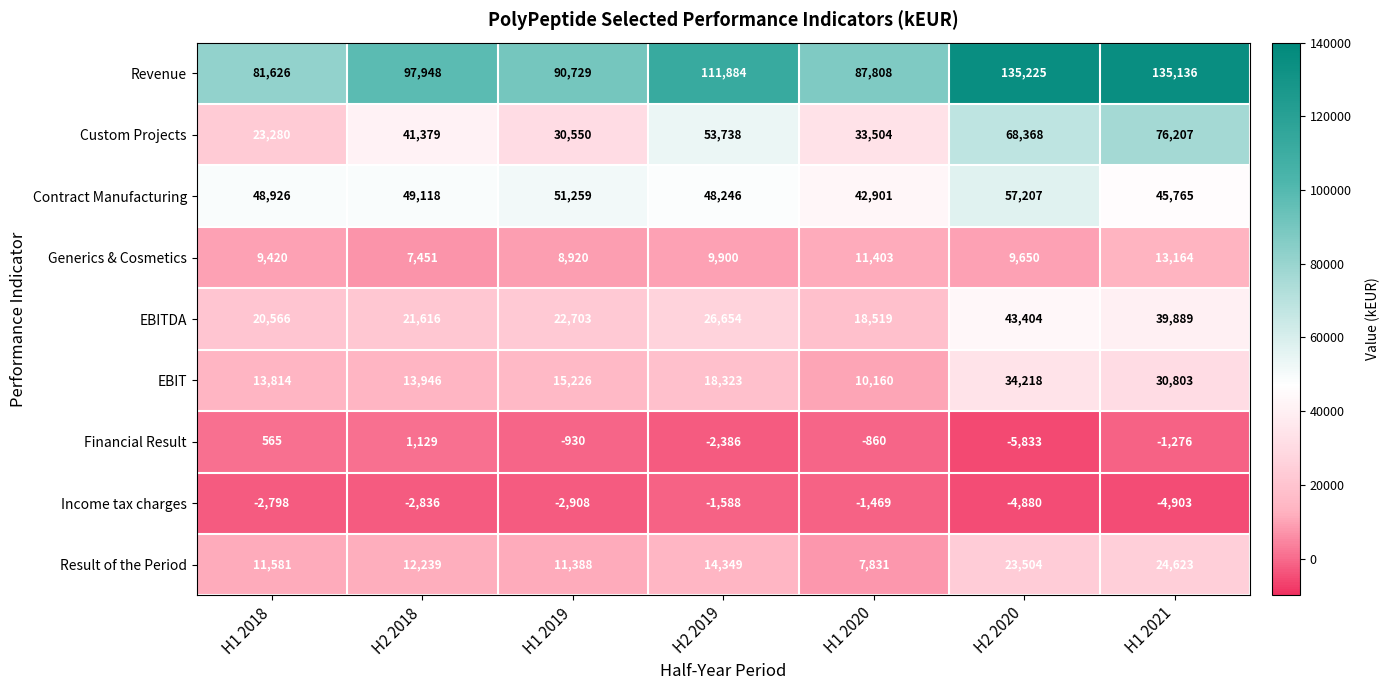

How many data points in Revenue are less than 97948?

3